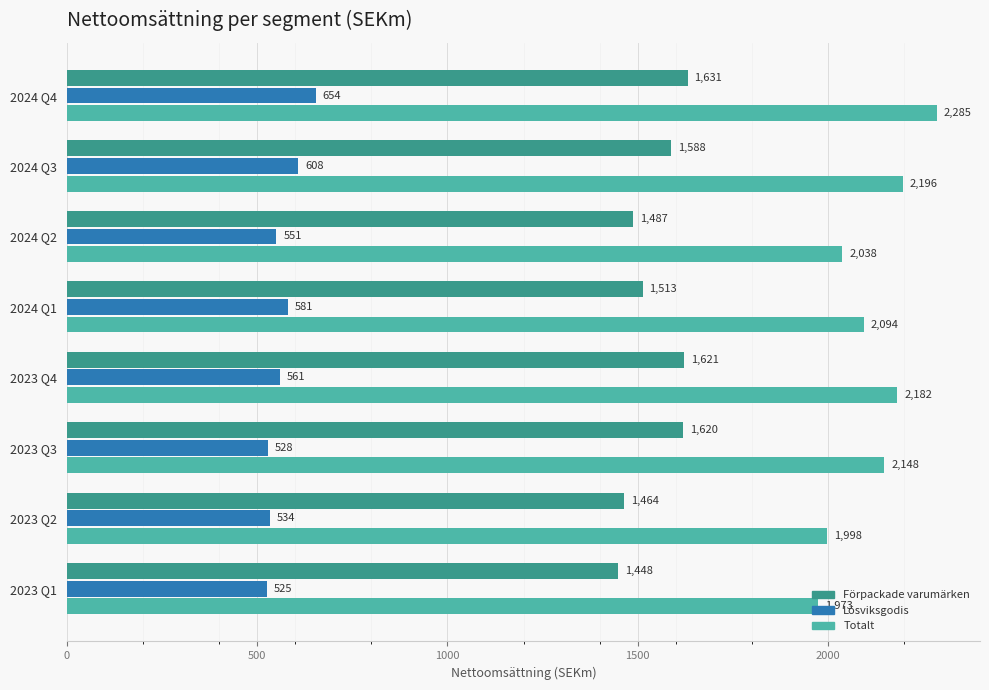

Where is Lösviksgodis nearest to the value 589?

2024 Q1